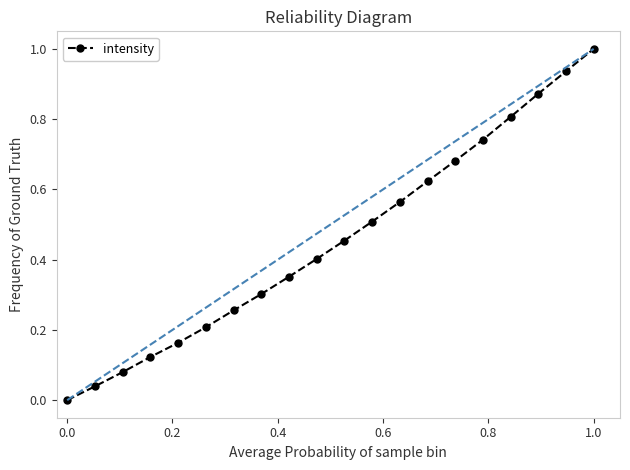

What is the sum of all values?

9.1